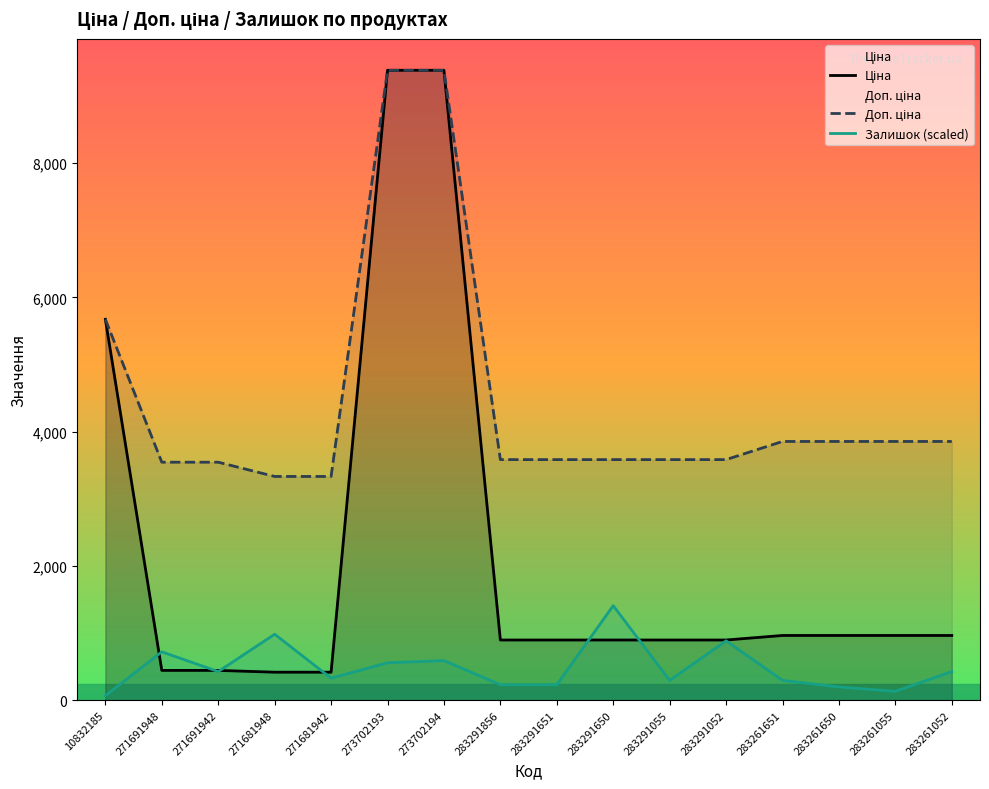

What is the value of the Залишок (scaled) point at the 12th from the left?

883.8